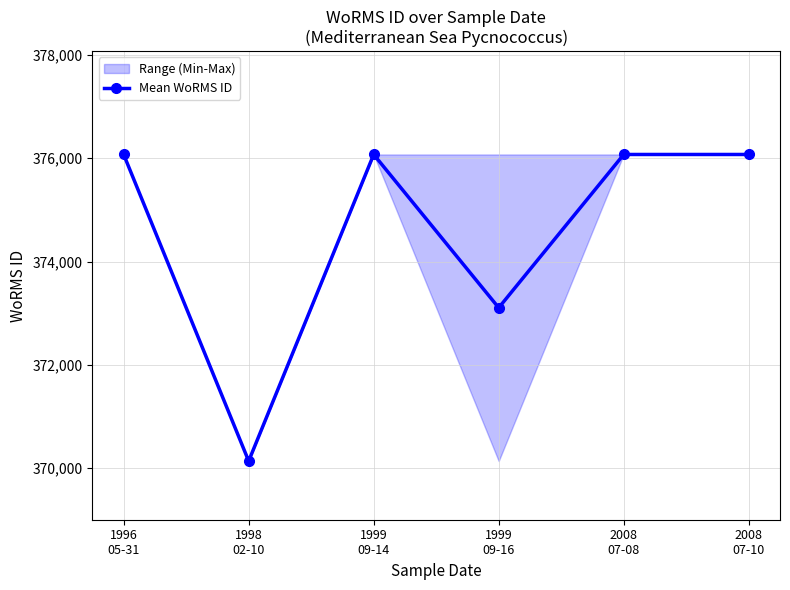

At which category does the chart reach its peak across all series?

1996
05-31